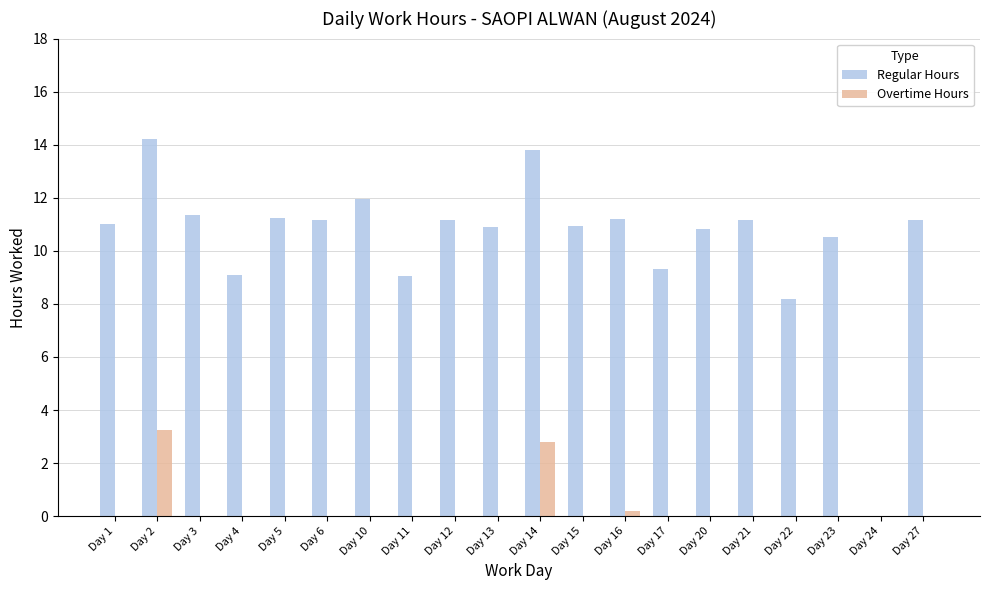

Is it true that Regular Hours equals 2.1 at Day 22?

False